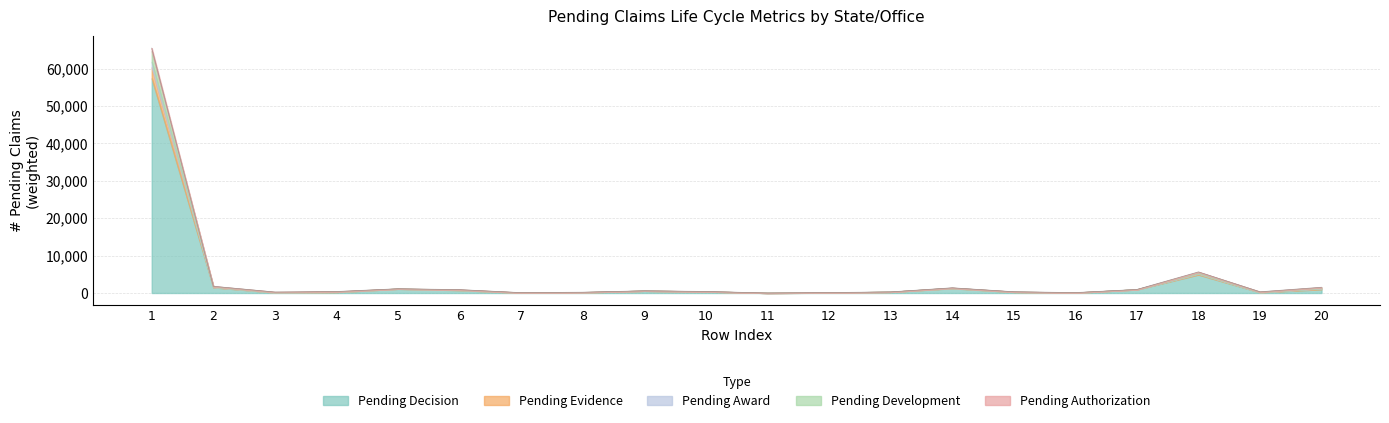

What is the maximum value for Pending Decision?

57396.0